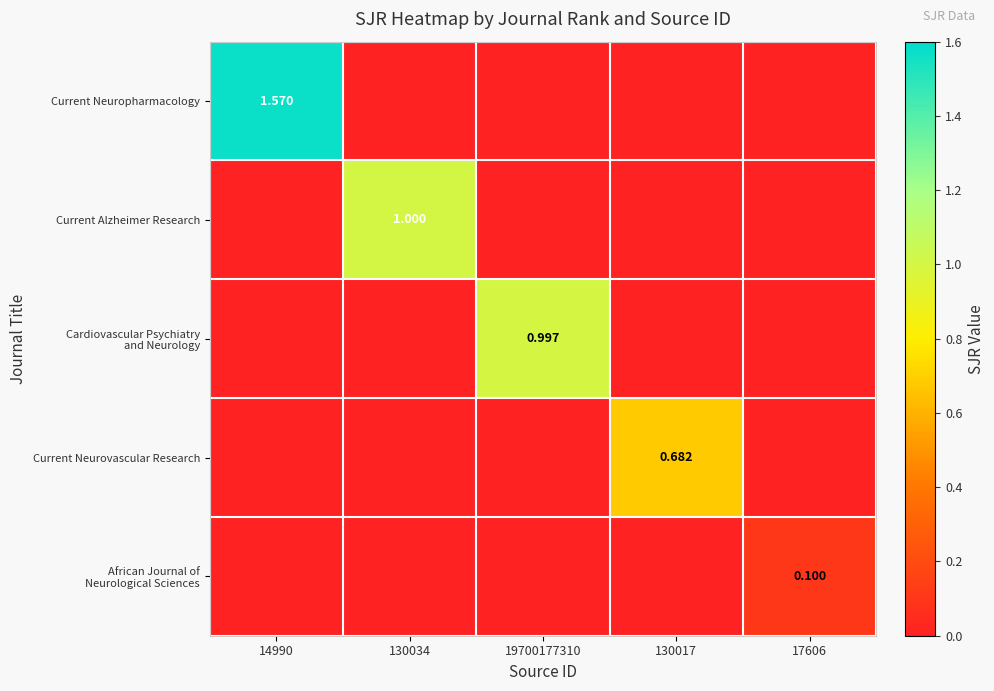

Which series has the widest spread of values?

Current Neuropharmacology